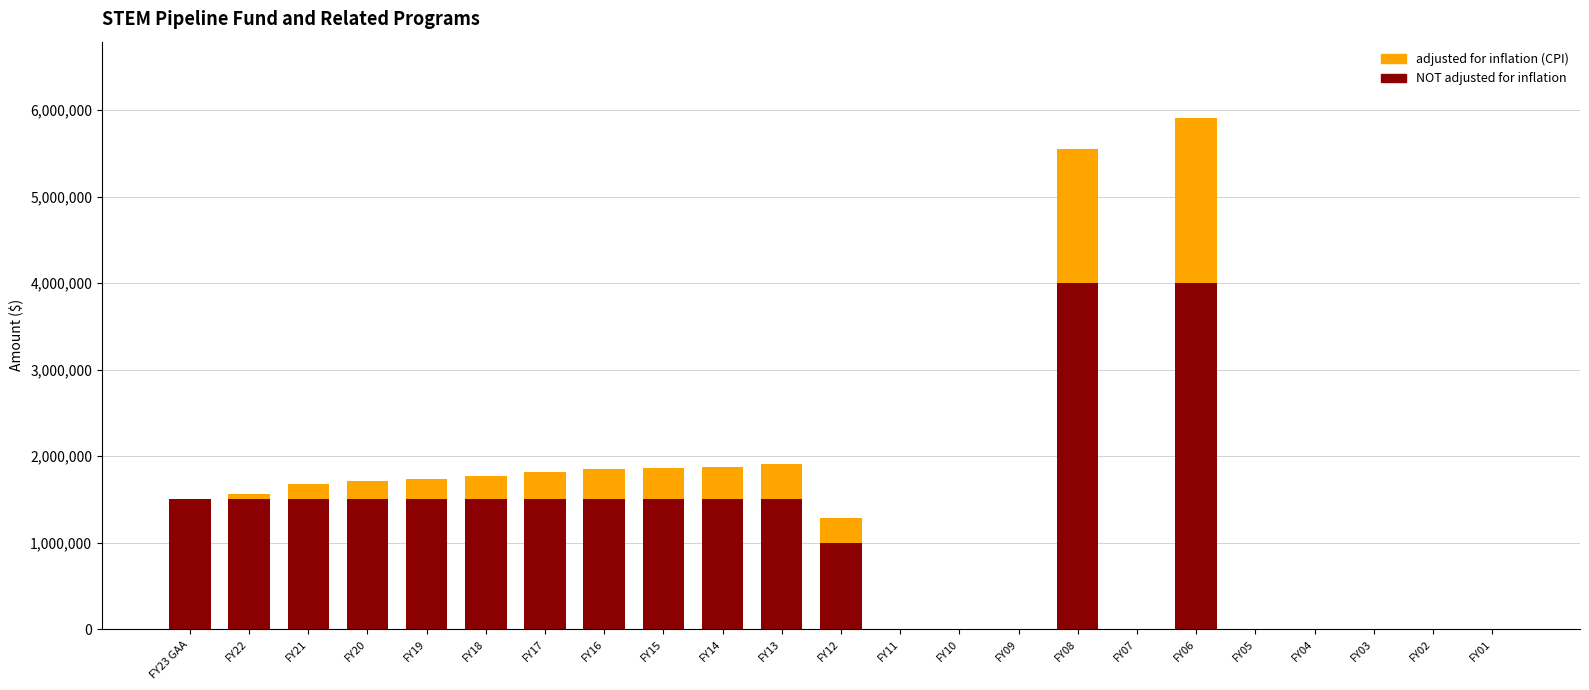

What is the sum of all NOT adjusted for inflation values?

25500000